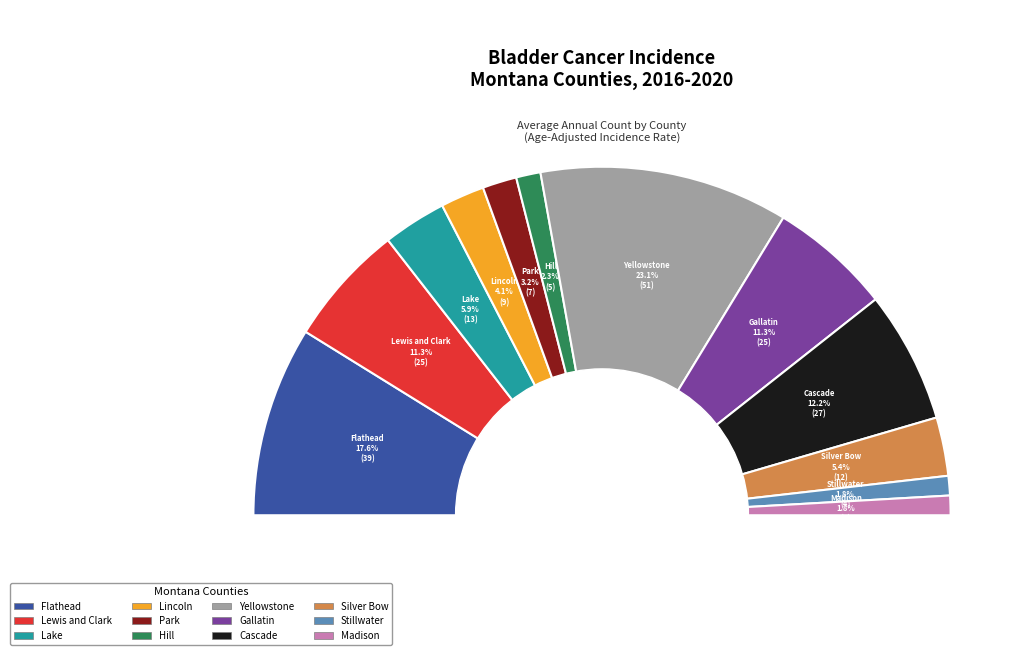

Does any single category account for the majority?

No